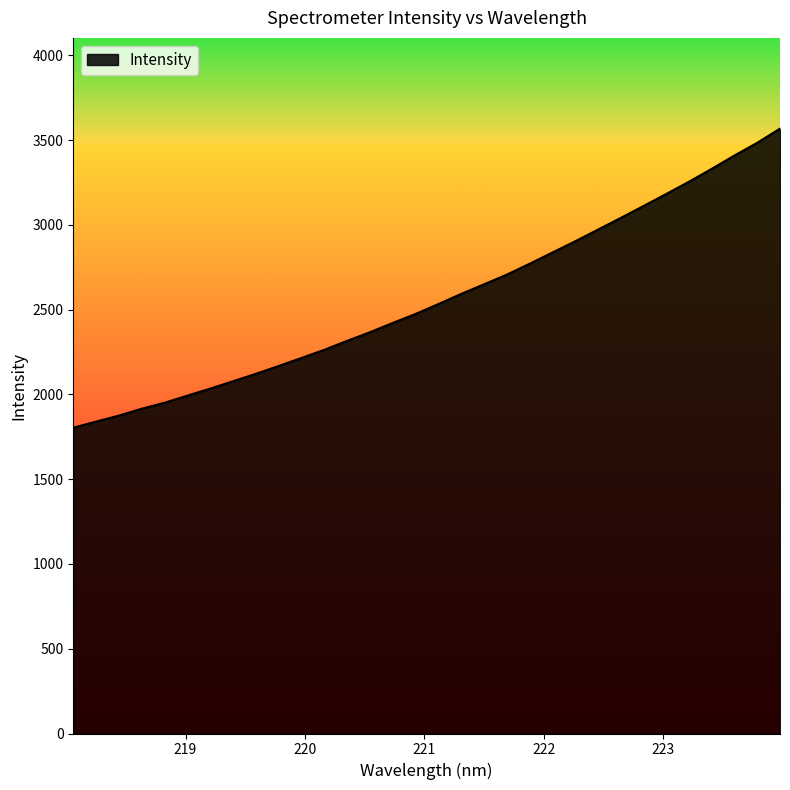

True or false: there are more than 0 points higher than both neighbors.

False